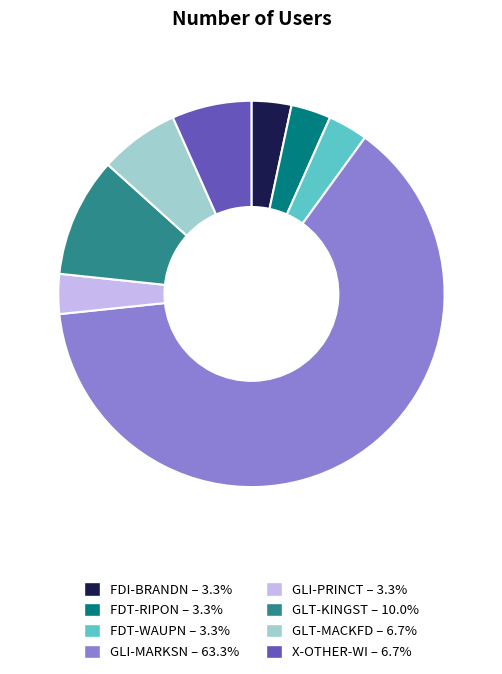

Count the number of slices in the pie.

8